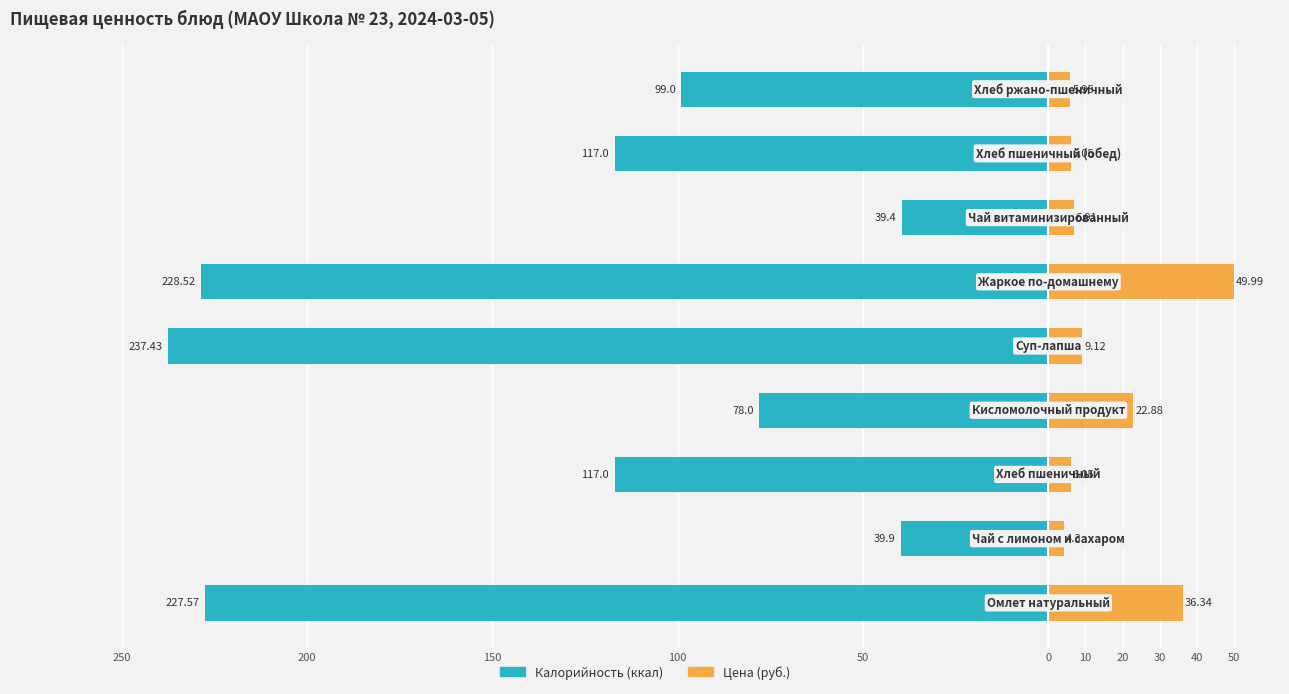

The value of Цена at 20 is 6.0. True or false?

True